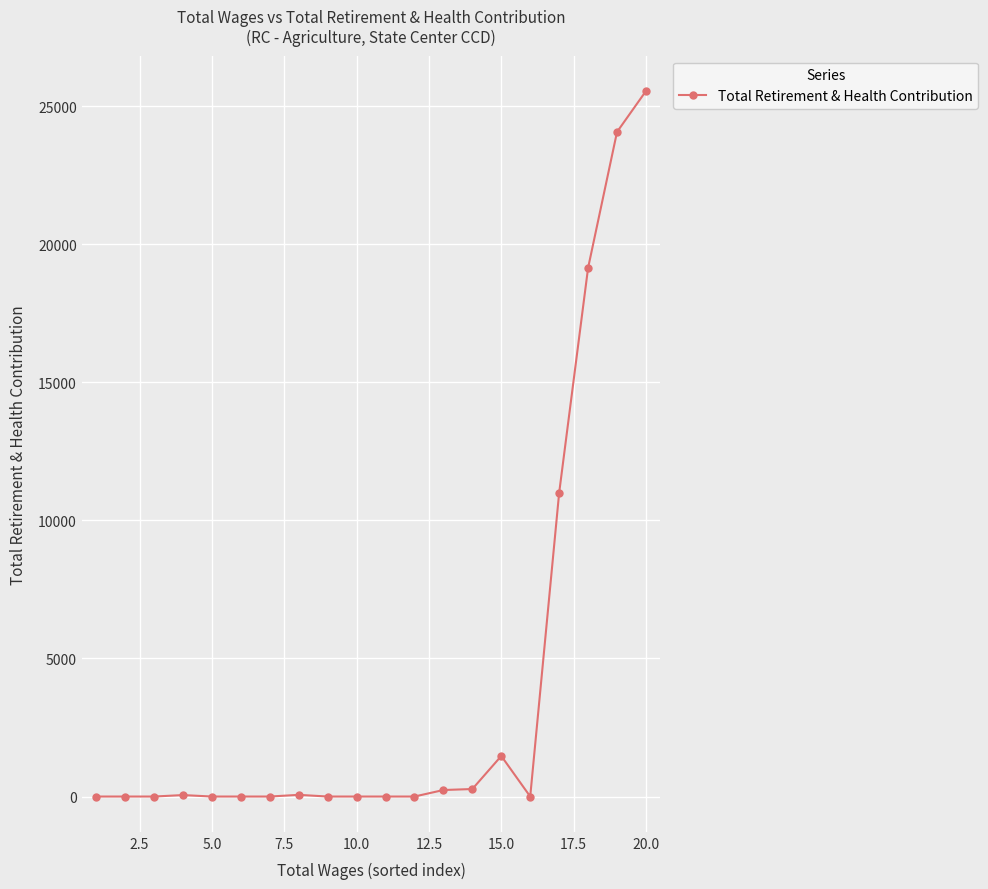

What is the maximum value shown in the chart?

25554